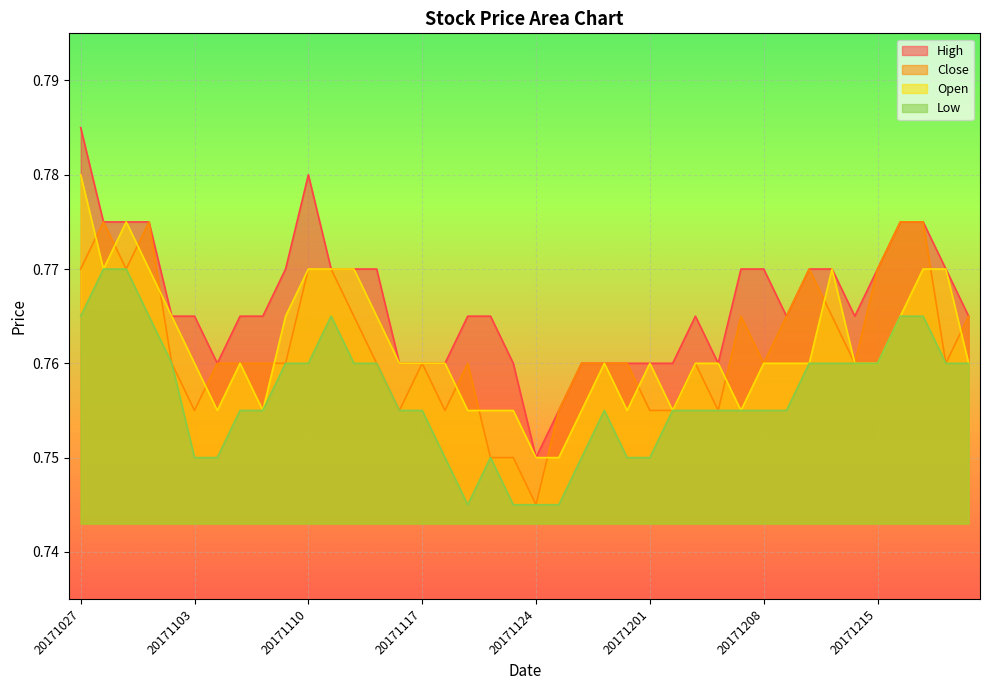

What is the minimum value for High?

0.8